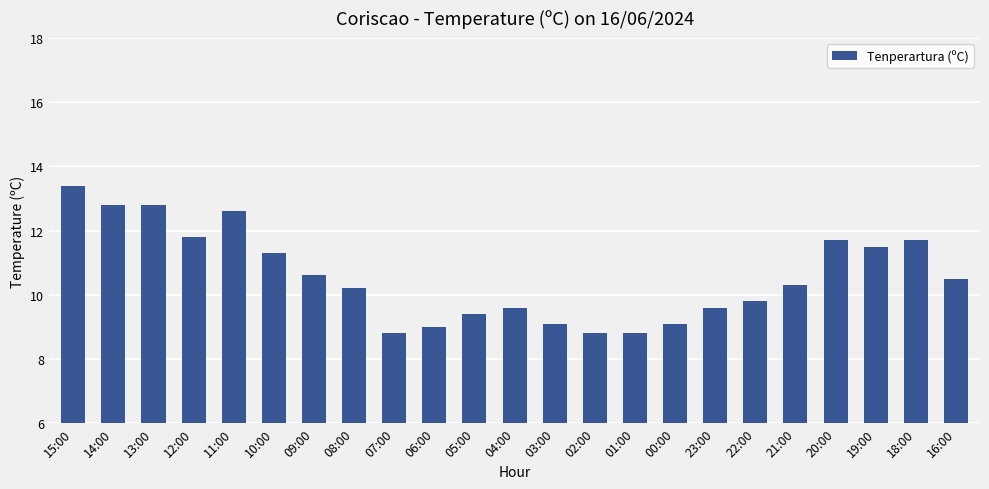

What is the label of the 18th bar from the left?

22:00